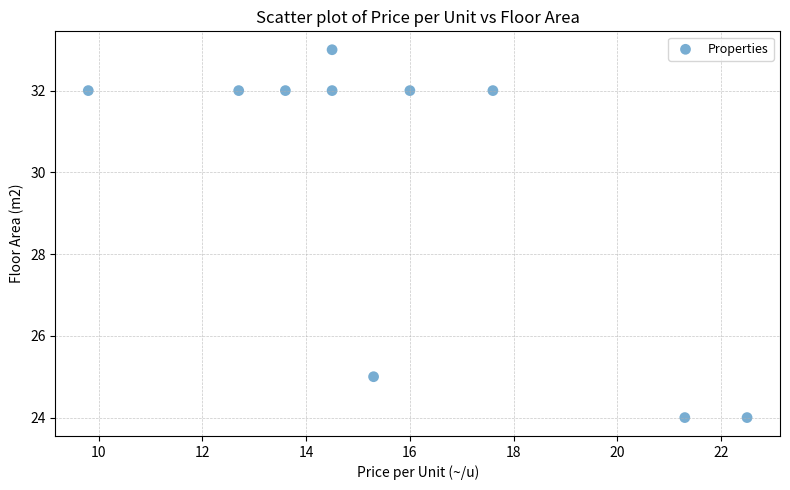

What Y value in the scatter plot is closest to 28?

25